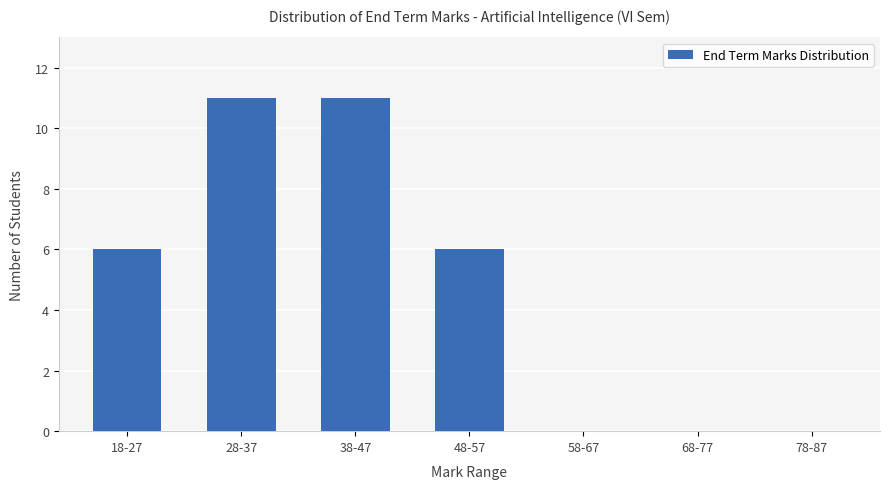

What is the greatest value displayed?

11